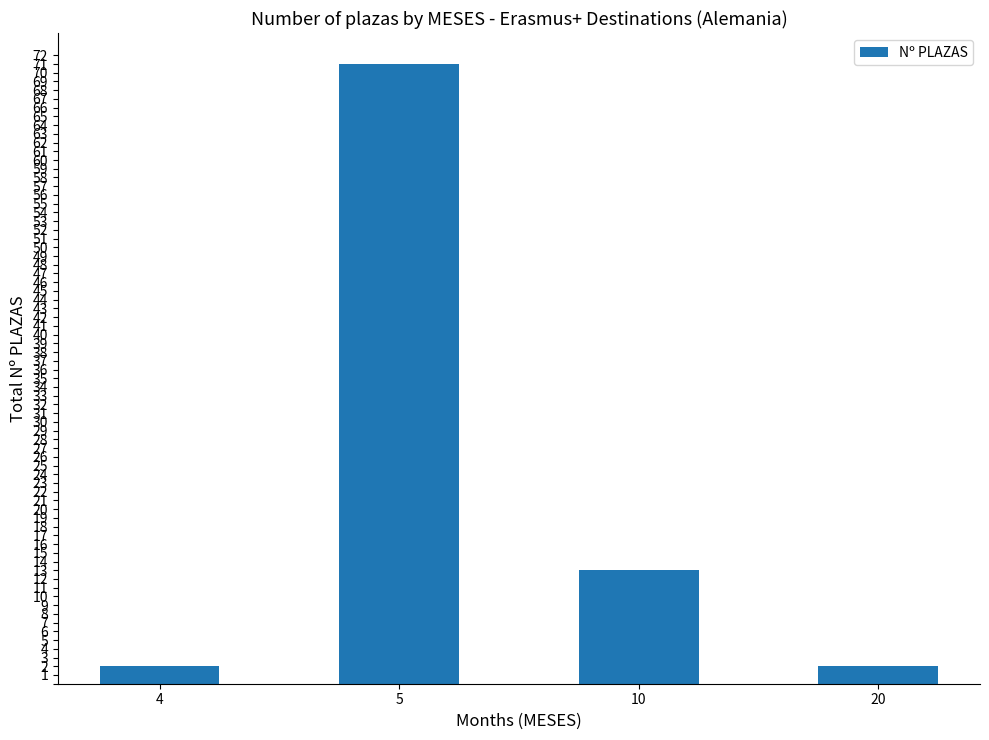

Reading right to left, extract all data points from this chart.

20=2	10=13	5=71	4=2